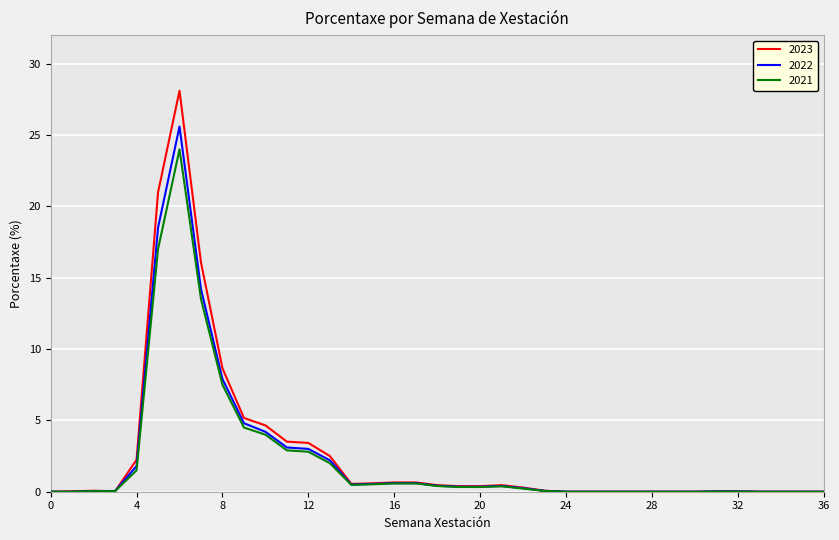

What is the highest value of the 2022 series?

25.6